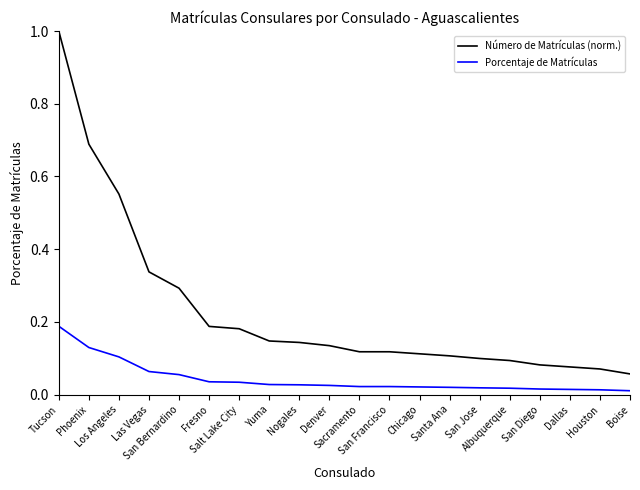

Which series has the largest range (max minus min)?

Número de Matrículas (norm.)